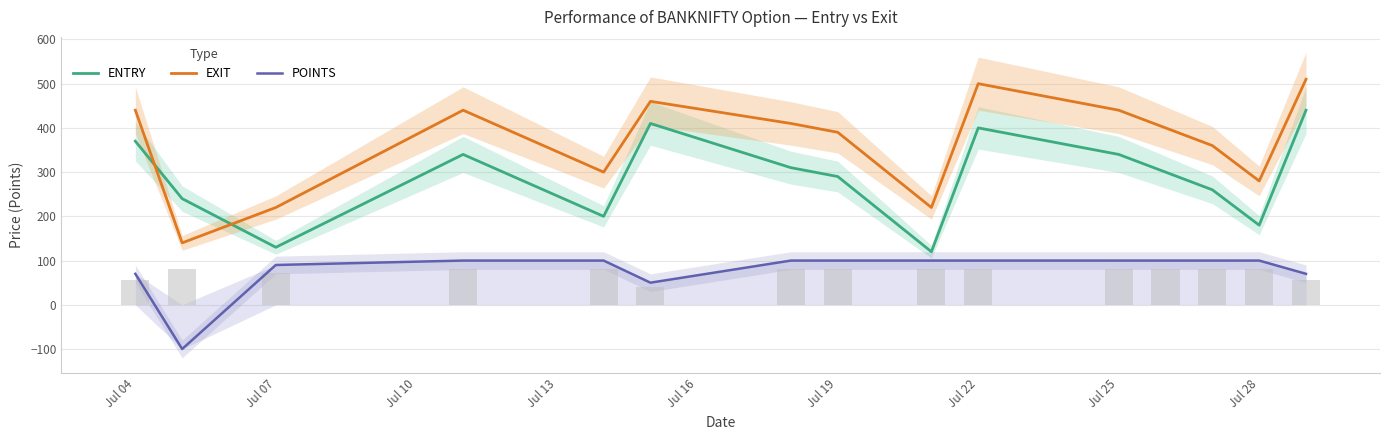

True or false: POINTS has a value of 100 at Jul 28.

True